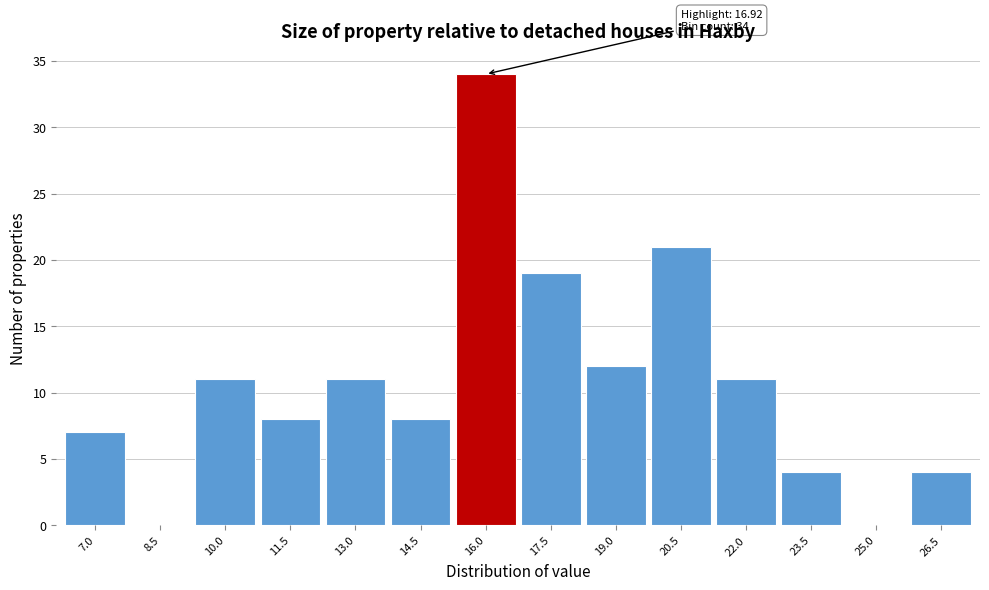

Reading left to right, extract all data points from this chart.

7.0=7	8.5=0	10.0=11	11.5=8	13.0=11	14.5=8	16.0=34	17.5=19	19.0=12	20.5=21	22.0=11	23.5=4	25.0=0	26.5=4